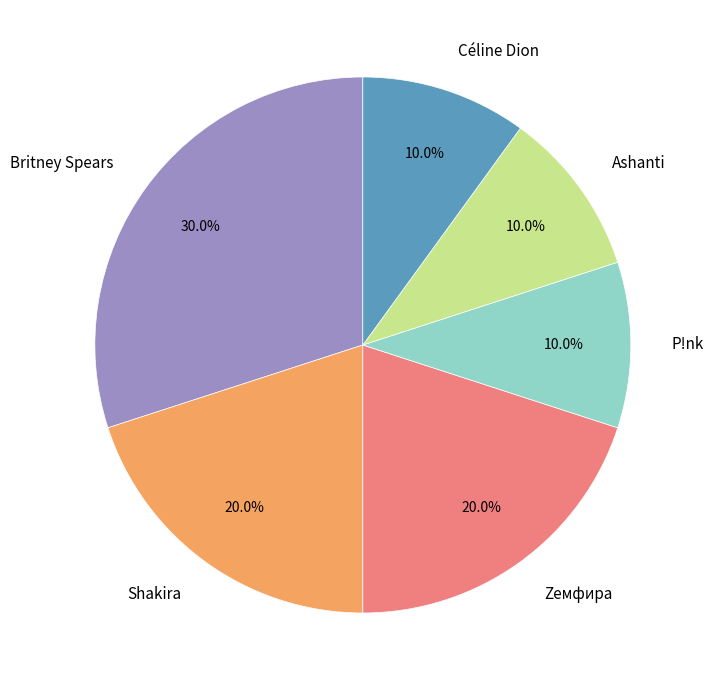

Is it true that Shakira is 28% of the pie?

False